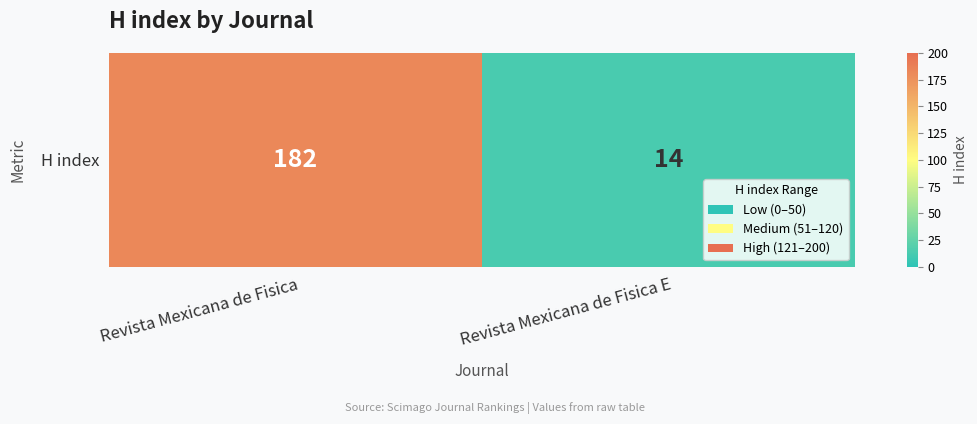

Read the value at Revista Mexicana de Fisica, to the nearest 10.

180